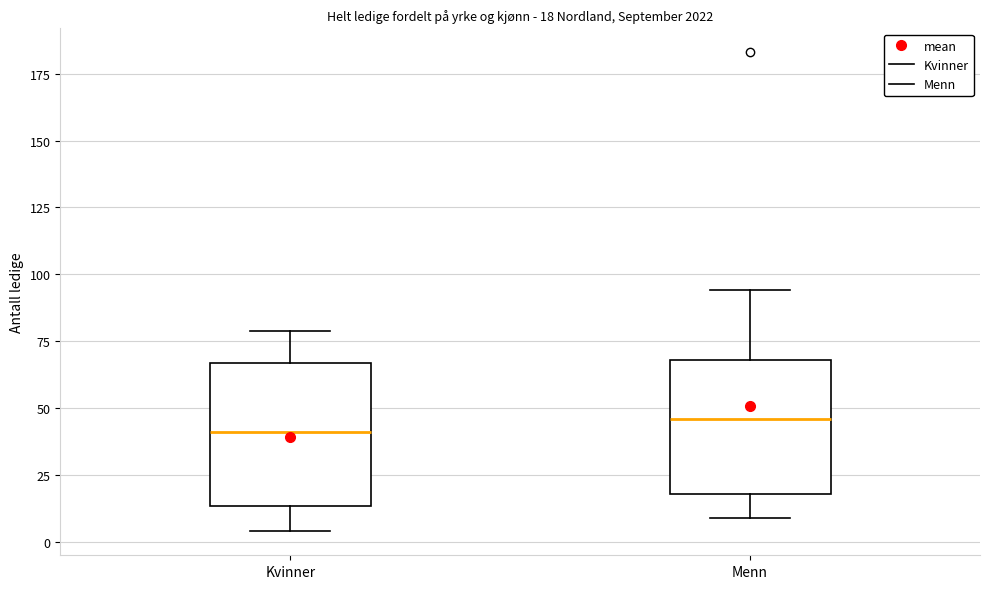

Which box's median line is the highest?

Menn